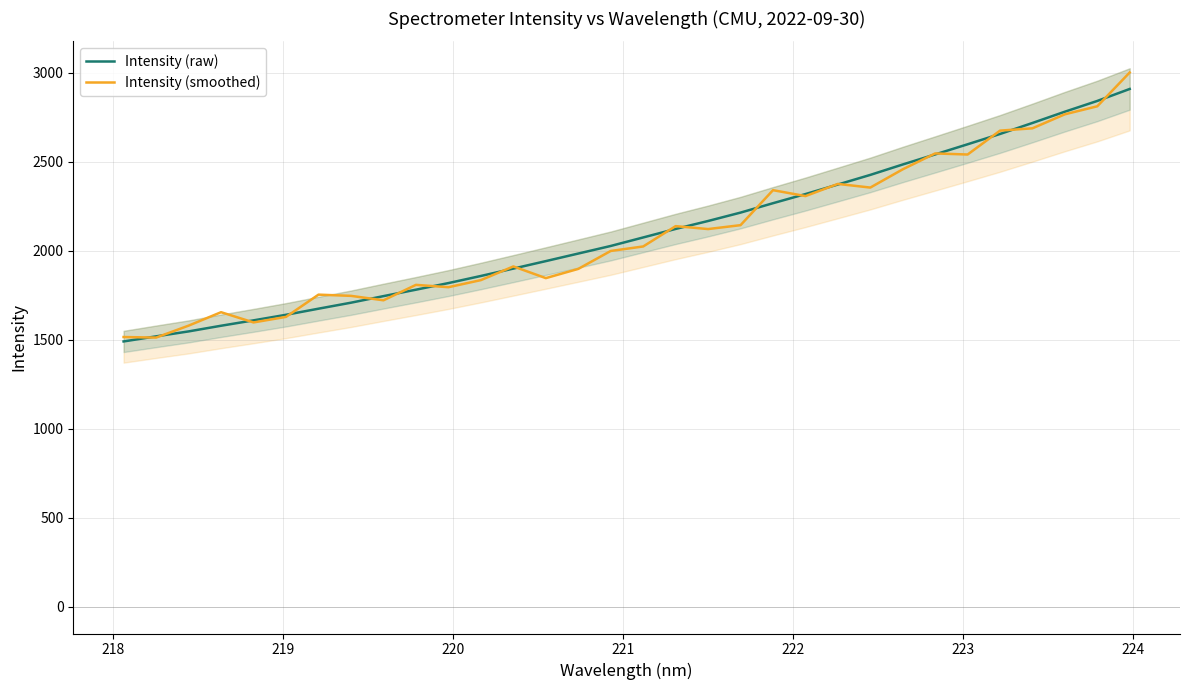

What is the maximum value for Intensity (raw)?

2910.0